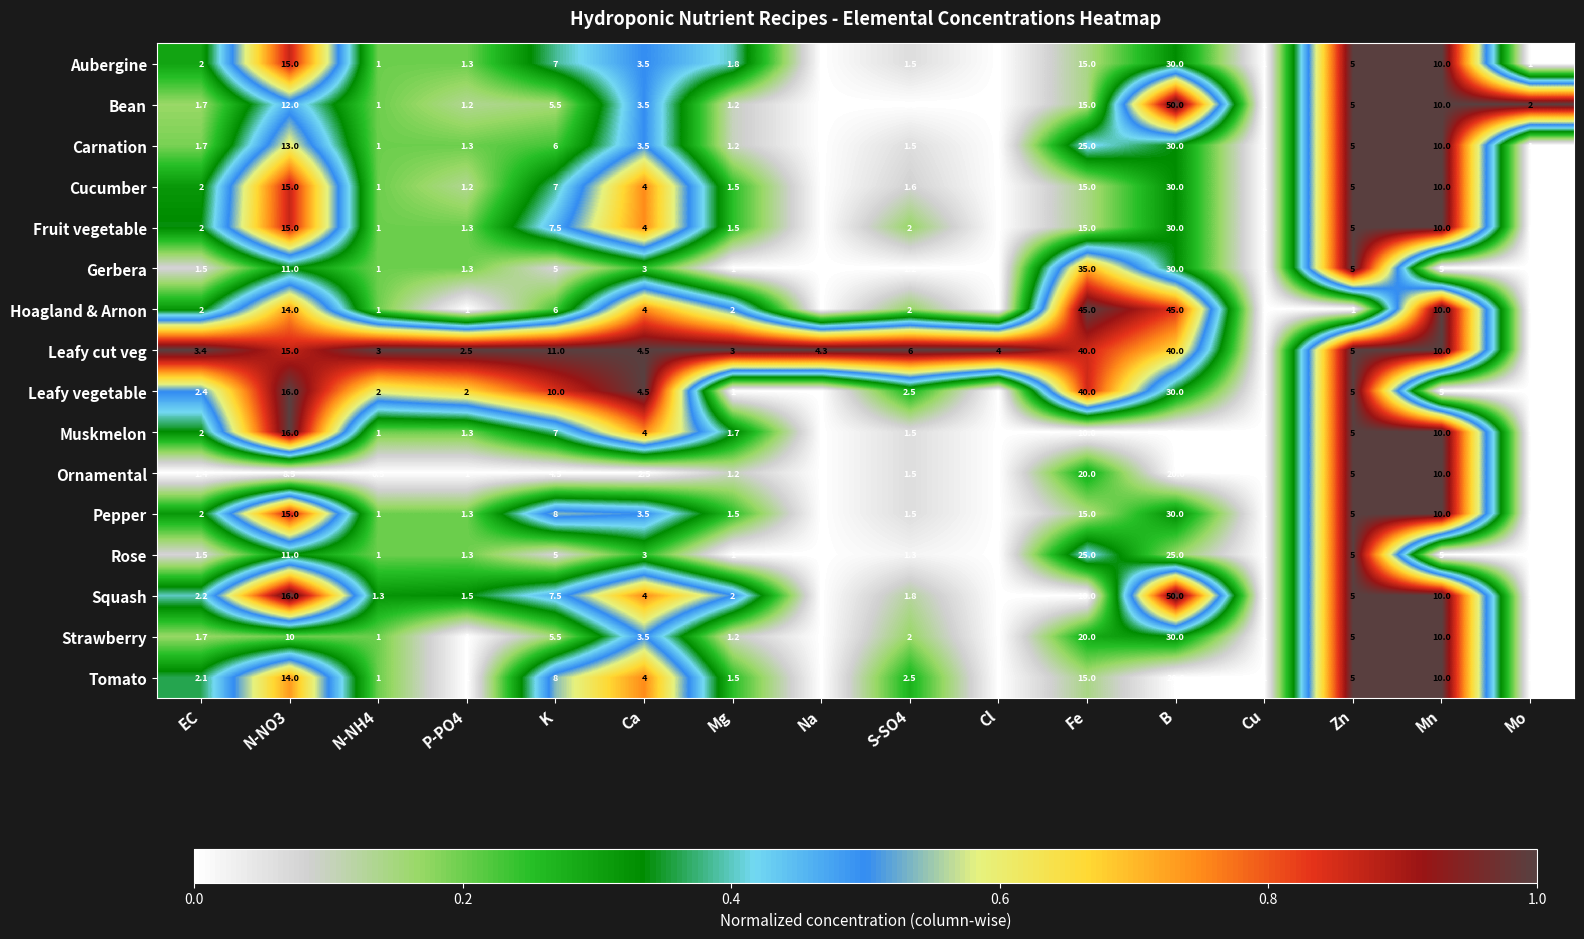

At which category does the chart reach its minimum across all series?

Na